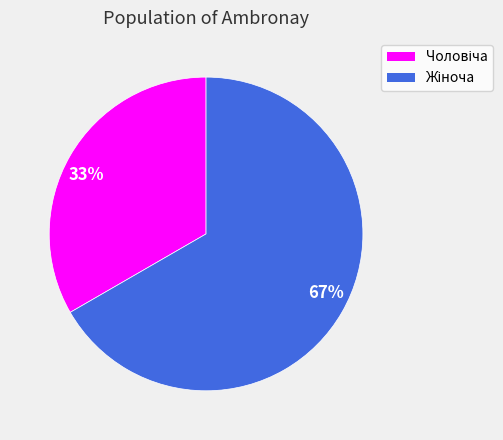

The 33% slice represents 33% of the pie. True or false?

True